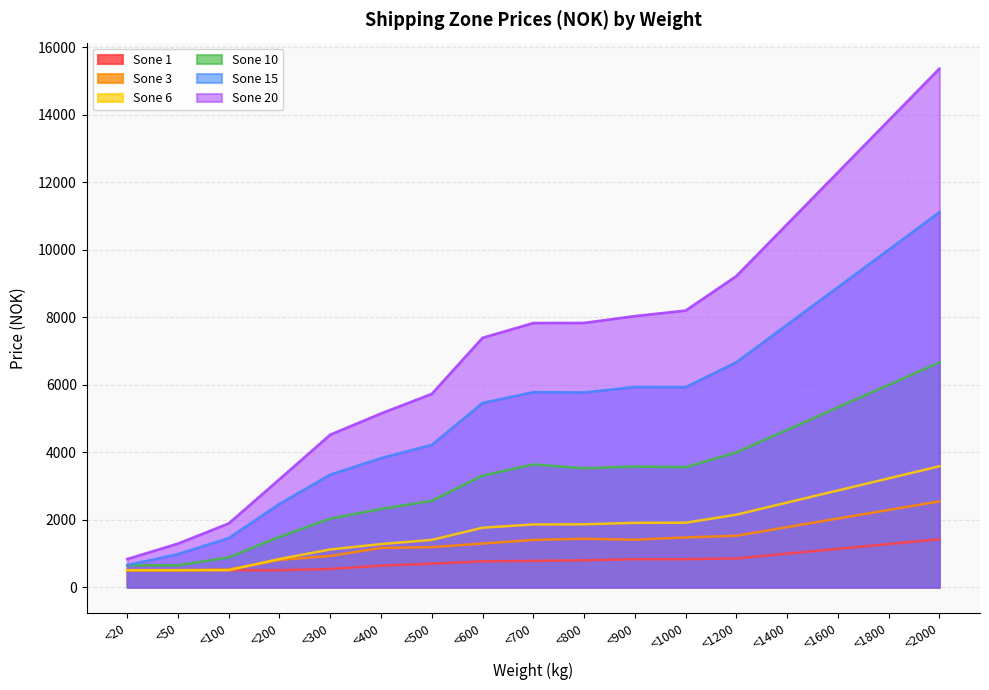

Reading right to left, extract all data points from this chart.

Sone 1: <2000=1422.7	<1800=1280.4	<1600=1138.1	<1400=995.9	<1200=853.6	<1000=831.0	<900=831.0	<800=799.4	<700=781.1	<600=767.8	<500=698.0	<400=639.9	<300=541.8	<200=505.0	<100=505.0	<50=505.0	<20=505.0
Sone 3: <2000=2543.7	<1800=2289.4	<1600=2035.0	<1400=1780.6	<1200=1526.2	<1000=1475.2	<900=1409.1	<800=1435.2	<700=1402.2	<600=1294.5	<500=1188.5	<400=1164.1	<300=927.8	<200=809.7	<100=526.5	<50=505.0	<20=505.0
Sone 6: <2000=3582.8	<1800=3224.5	<1600=2866.2	<1400=2507.9	<1200=2149.7	<1000=1911.3	<900=1907.8	<800=1864.4	<700=1859.2	<600=1763.6	<500=1402.2	<400=1278.8	<300=1119.0	<200=837.5	<100=505.0	<50=505.0	<20=505.0
Sone 10: <2000=6661.7	<1800=5995.5	<1600=5329.3	<1400=4663.2	<1200=3997.0	<1000=3556.7	<900=3575.8	<800=3523.7	<700=3638.4	<600=3308.3	<500=2561.1	<400=2319.6	<300=2032.9	<200=1494.3	<100=884.4	<50=650.0	<20=650.0
Sone 15: <2000=11109.7	<1800=9998.8	<1600=8887.8	<1400=7776.8	<1200=6665.8	<1000=5926.7	<900=5933.7	<800=5770.3	<700=5779.0	<600=5459.3	<500=4217.0	<400=3826.0	<300=3336.1	<200=2470.8	<100=1457.8	<50=983.4	<20=655.0
Sone 20: <2000=15363.2	<1800=13826.9	<1600=12290.6	<1400=10754.2	<1200=9217.9	<1000=8195.9	<900=8032.6	<800=7831.0	<700=7827.6	<600=7389.7	<500=5728.6	<400=5148.3	<300=4521.0	<200=3202.3	<100=1892.2	<50=1294.5	<20=835.8